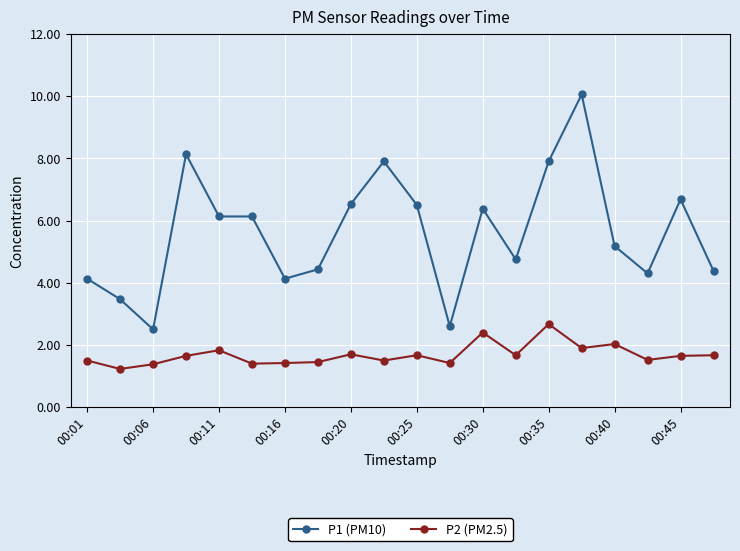

What is the average value of the P2 (PM2.5) series?

1.7